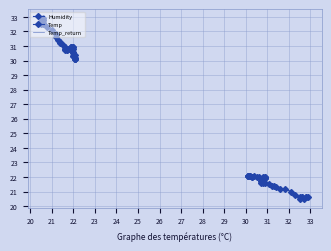

Which series has the largest range (max minus min)?

Humidity